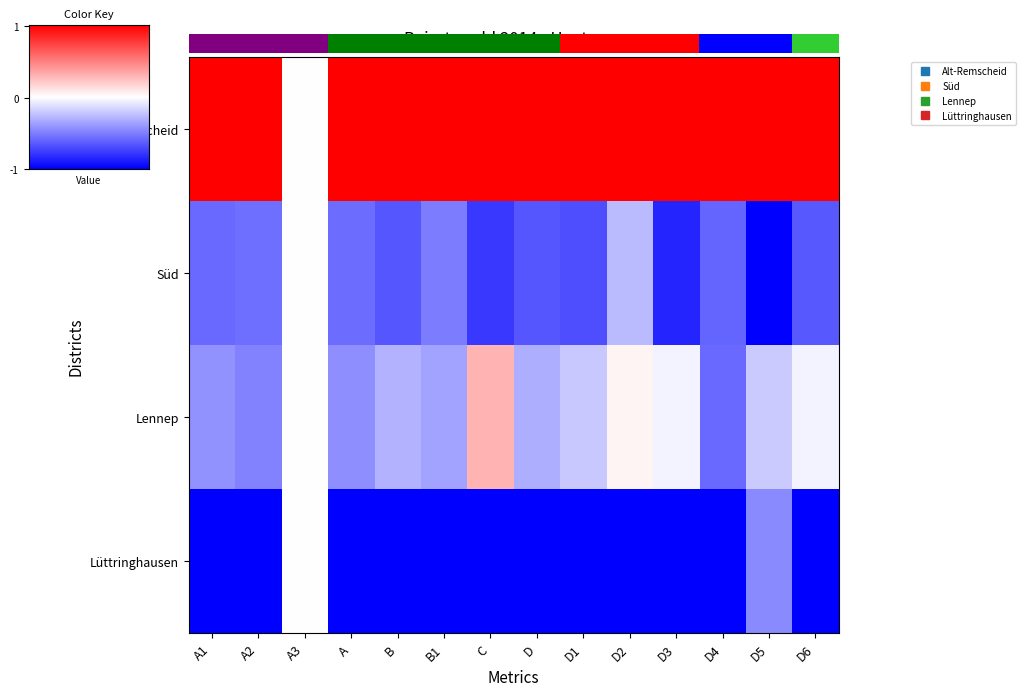

Between D6 and D3, which is larger?

D6